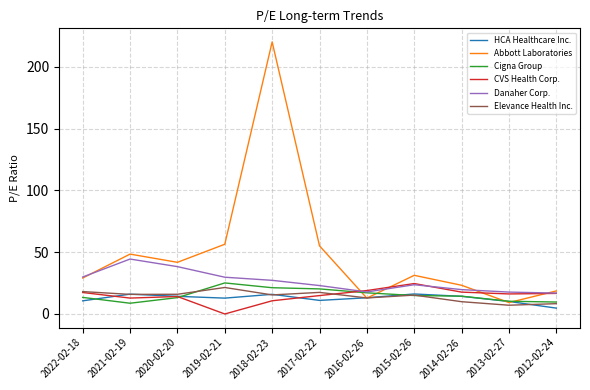

Does the chart have visible grid lines?

Yes